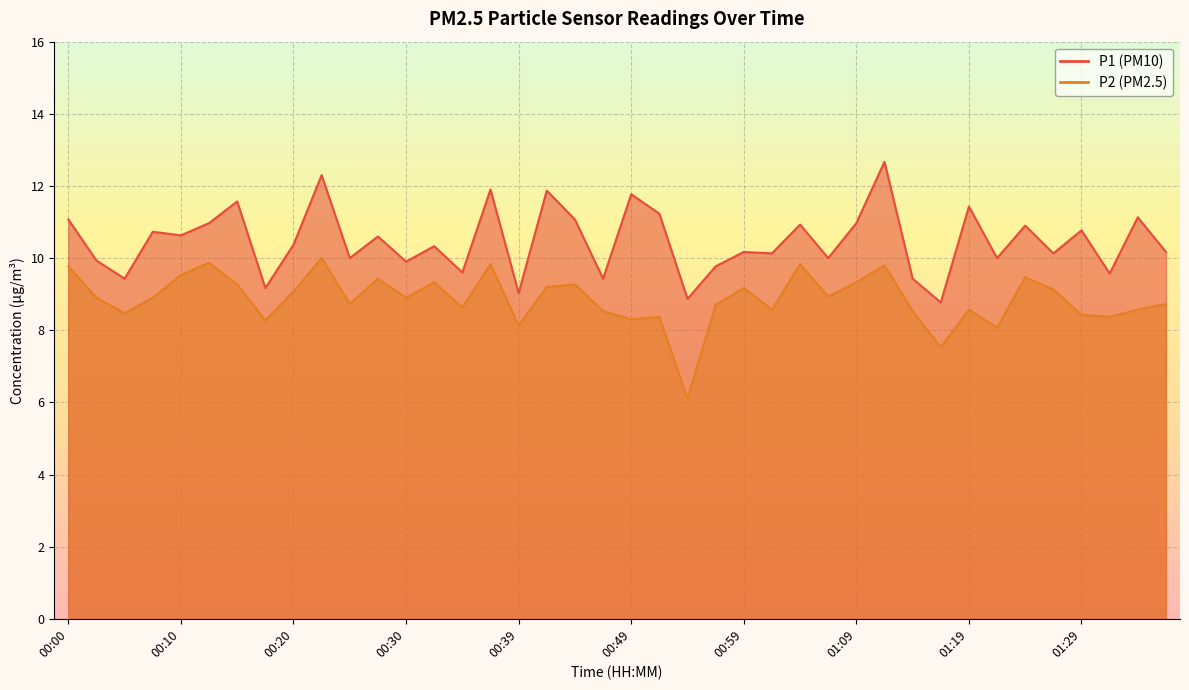

Where is P2 nearest to the value 8?

01:21